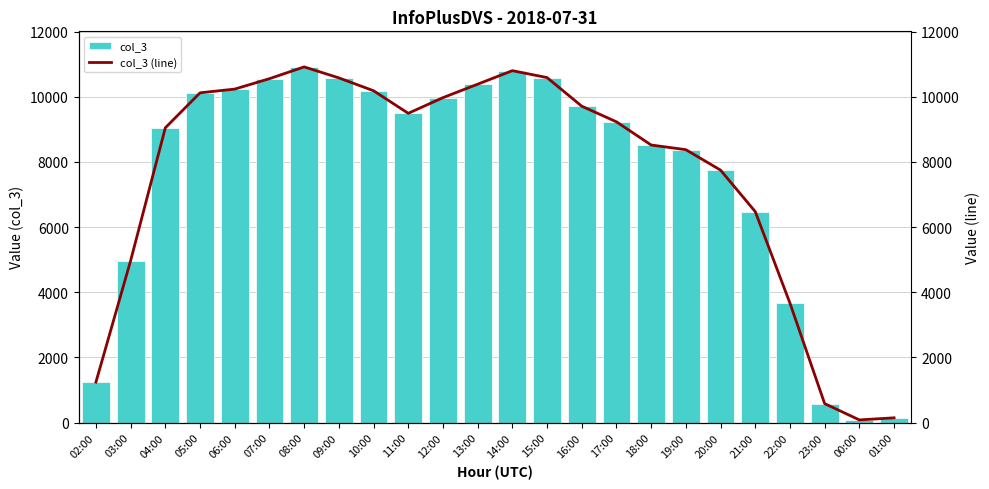

Reading left to right, what are all the values shown in this chart?

col_3: 02:00=1242	03:00=4970	04:00=9047	05:00=10120	06:00=10235	07:00=10554	08:00=10916	09:00=10579	10:00=10184	11:00=9491	12:00=9972	13:00=10385	14:00=10800	15:00=10588	16:00=9710	17:00=9230	18:00=8518	19:00=8375	20:00=7747	21:00=6474	22:00=3664	23:00=580	00:00=80	01:00=144
col_3 (line): 02:00=1242	03:00=4970	04:00=9047	05:00=10120	06:00=10235	07:00=10554	08:00=10916	09:00=10579	10:00=10184	11:00=9491	12:00=9972	13:00=10385	14:00=10800	15:00=10588	16:00=9710	17:00=9230	18:00=8518	19:00=8375	20:00=7747	21:00=6474	22:00=3664	23:00=580	00:00=80	01:00=144